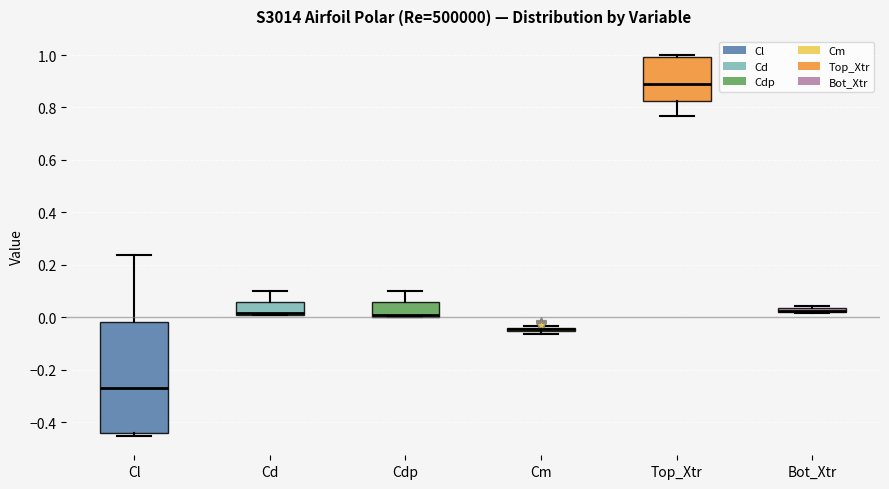

Which box is the tallest, from its lower edge to its upper edge?

Cl